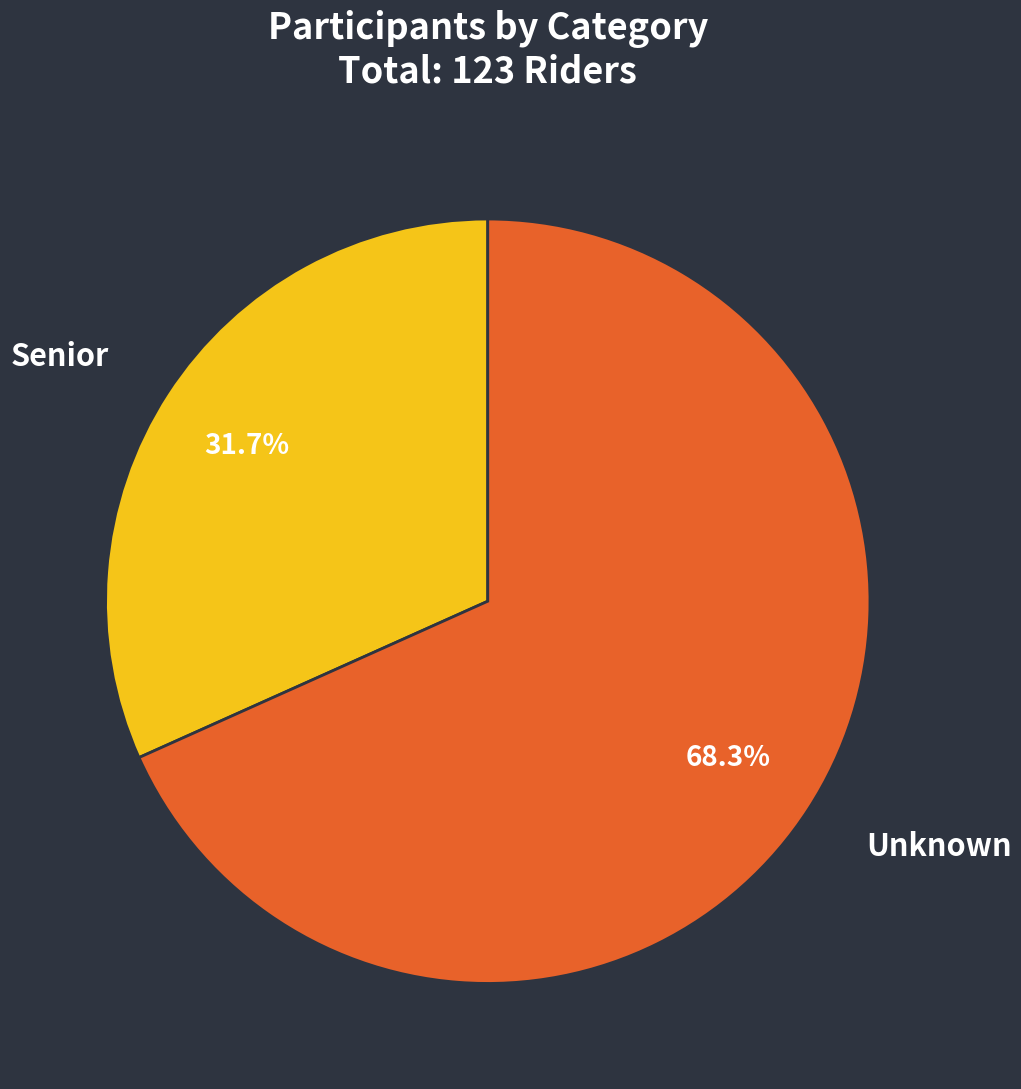

What percentage is the Senior slice, to the nearest percent?

32%